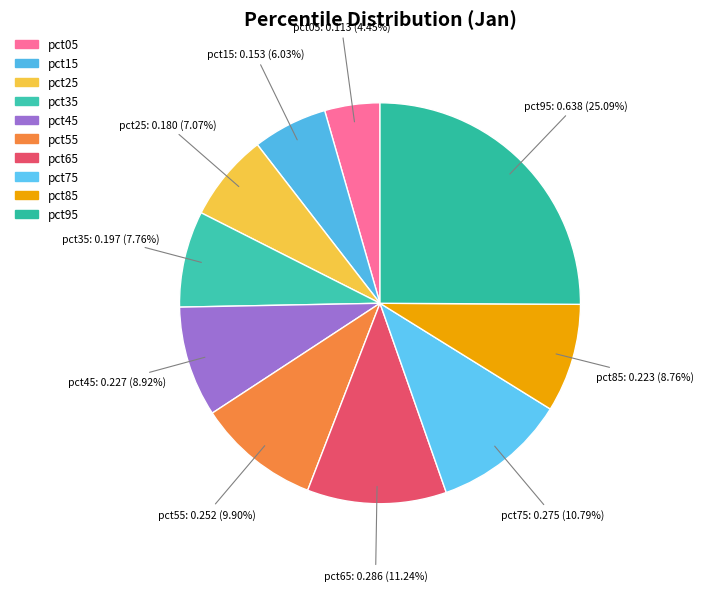

What portion of the pie excludes pct75?

89.2%